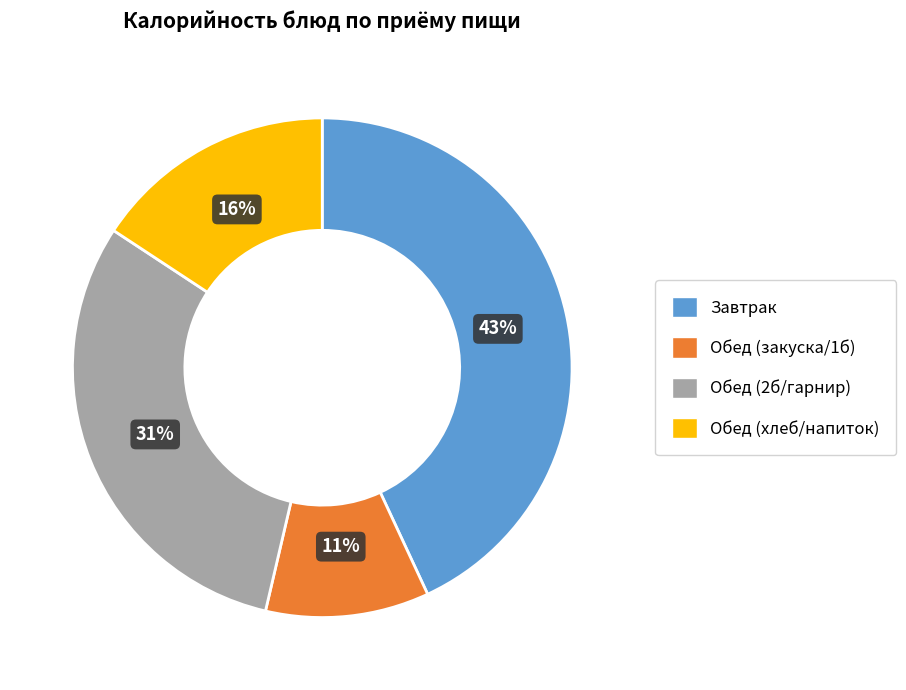

To the nearest percent, what is the difference between the largest and smallest slice percentages?

32%